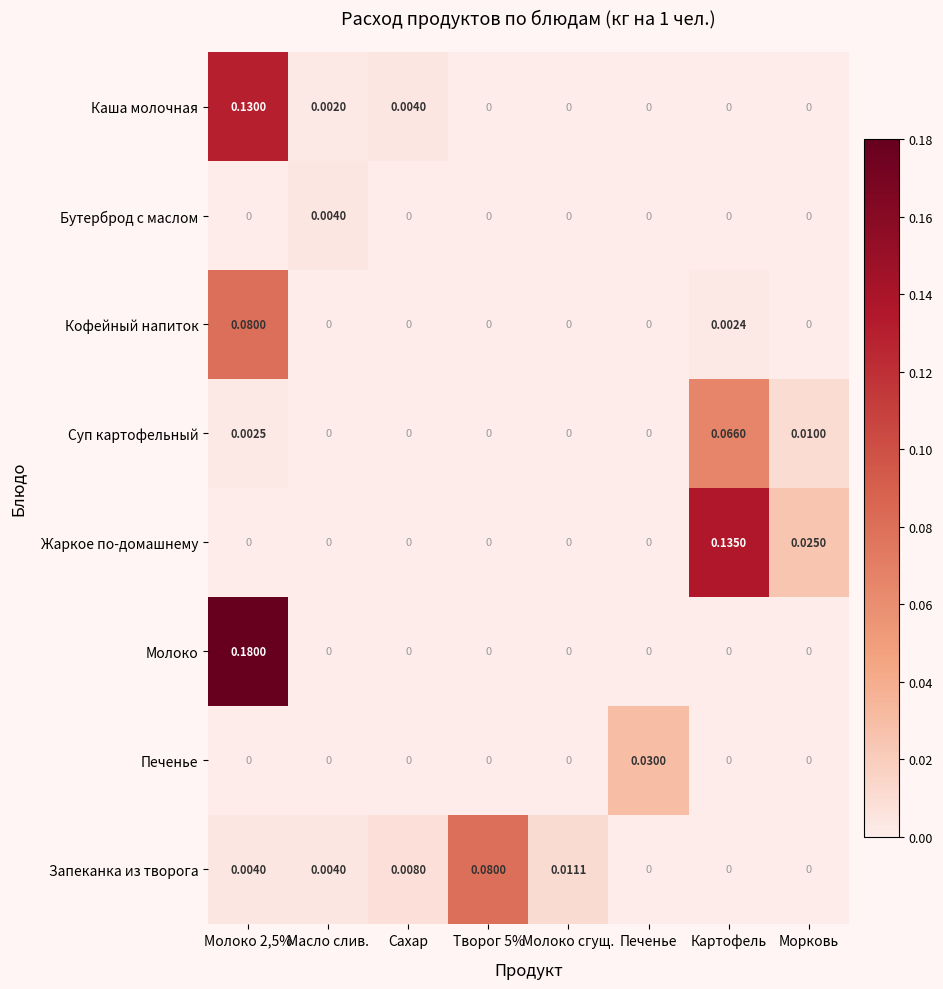

Between Сахар and Печенье, which series saw the biggest shift?

Печенье